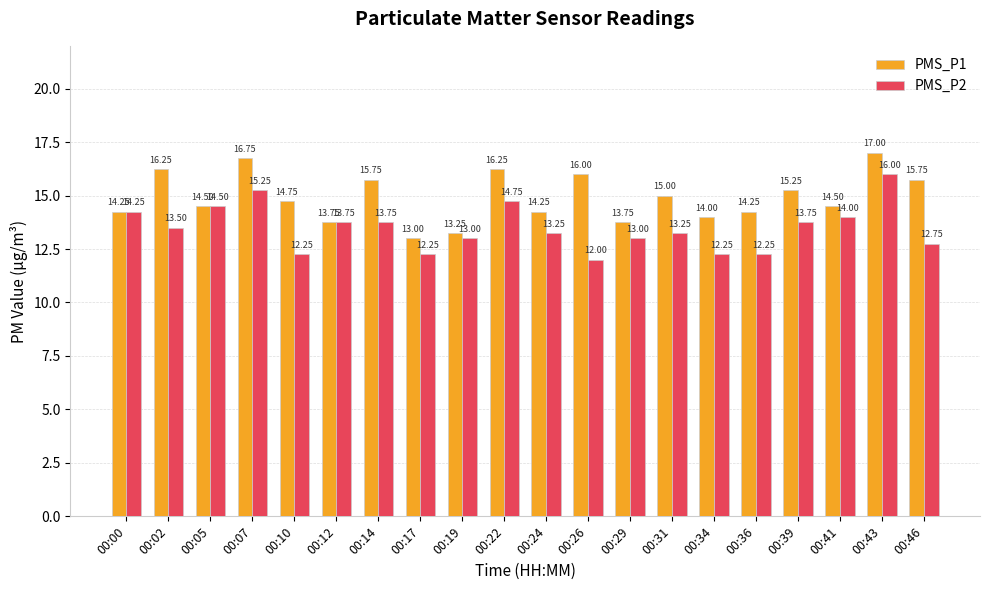

The PMS_P1 series shows 5.0 at 00:12. True or false?

False